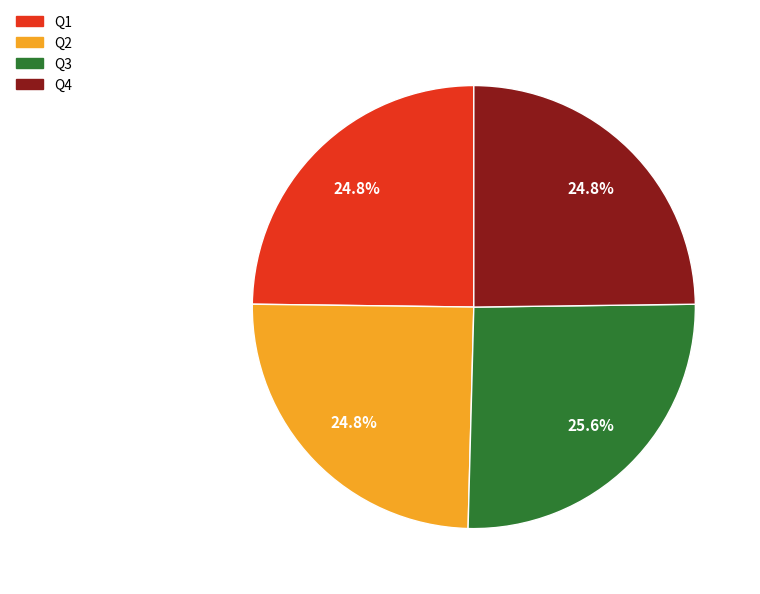

To the nearest percent, what percentage of the pie is Q1?

25%